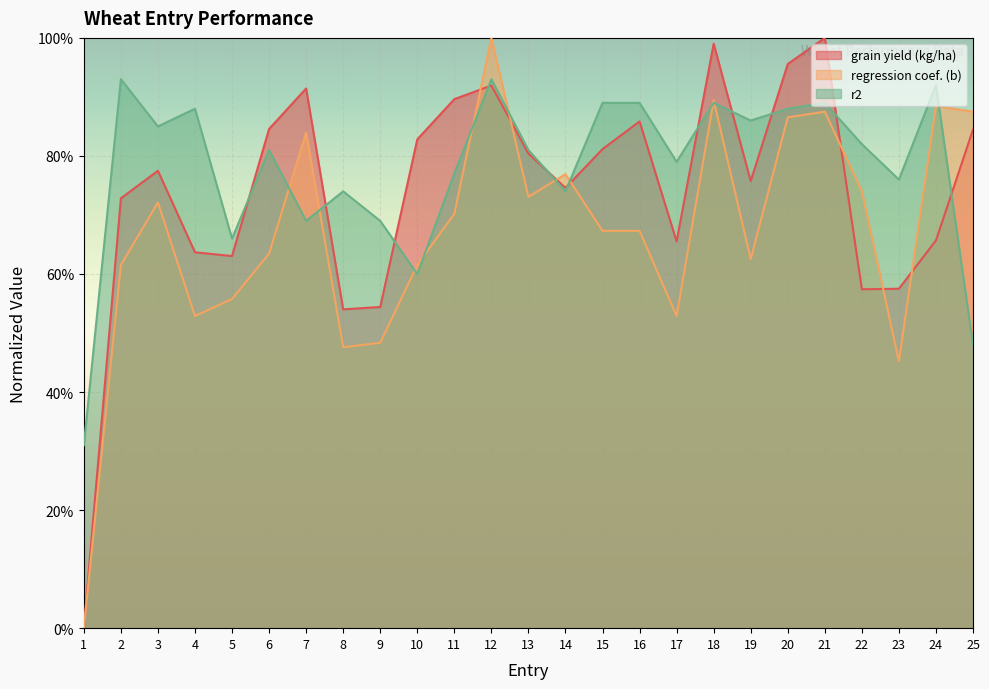

True or false: grain yield (kg/ha) has more than 0 interior local peaks.

True